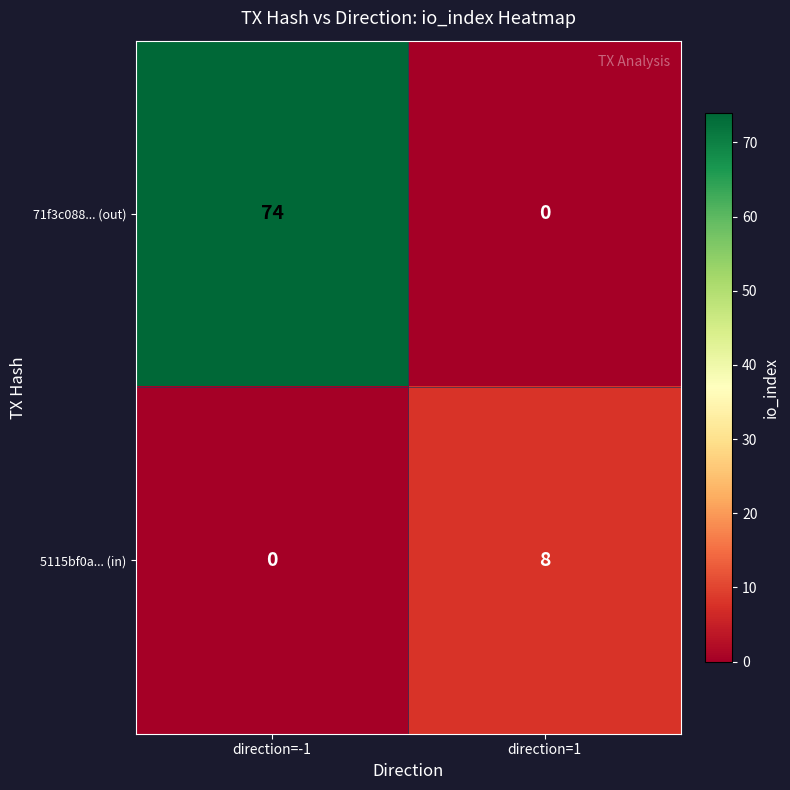

What is the difference between the highest and lowest values at direction=1?

8